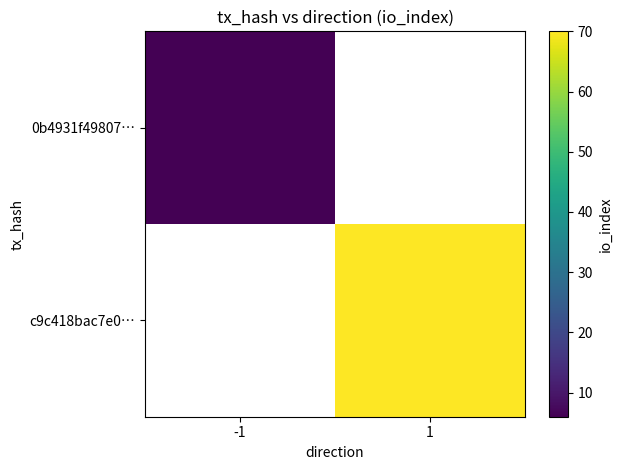

Which category has the highest value in the 0b4931f49807… series?

-1